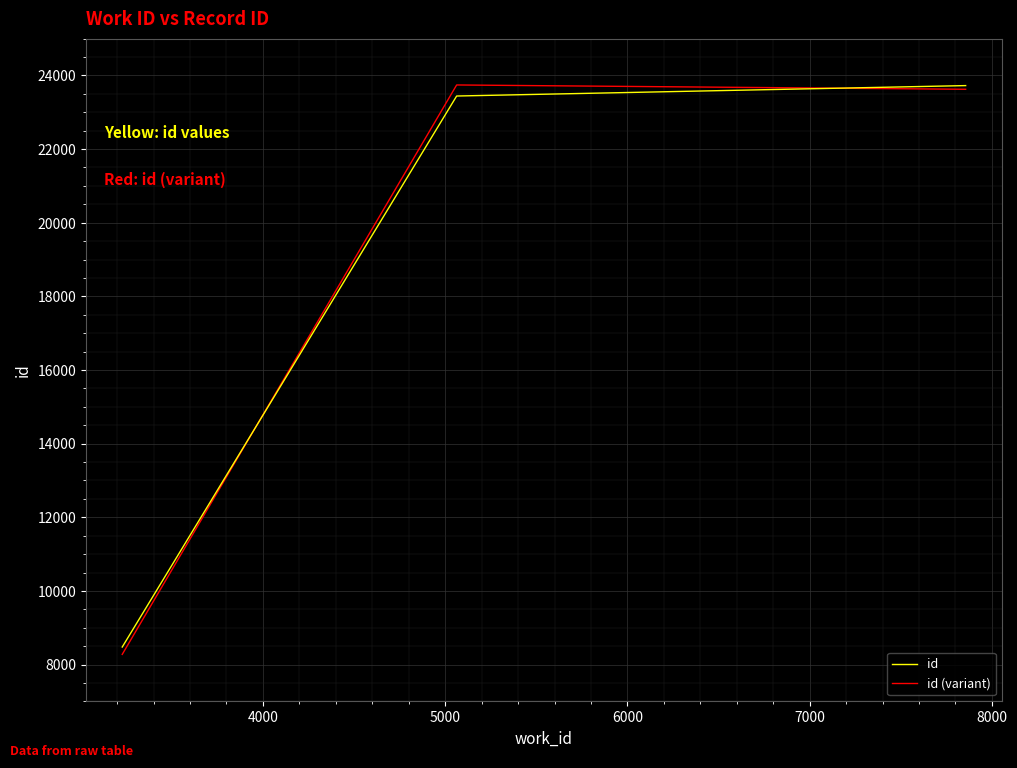

Which series has the largest range (max minus min)?

id (variant)